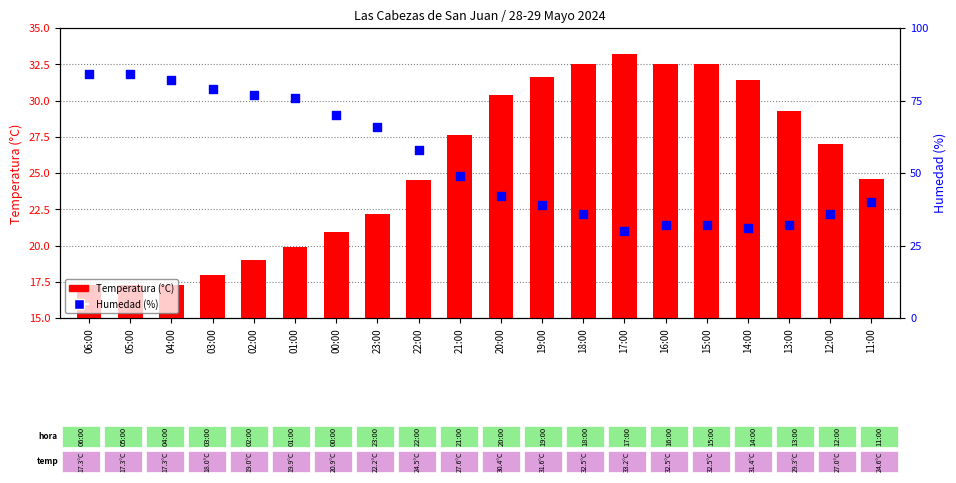

At how many categories does at least one series exceed 76?

5